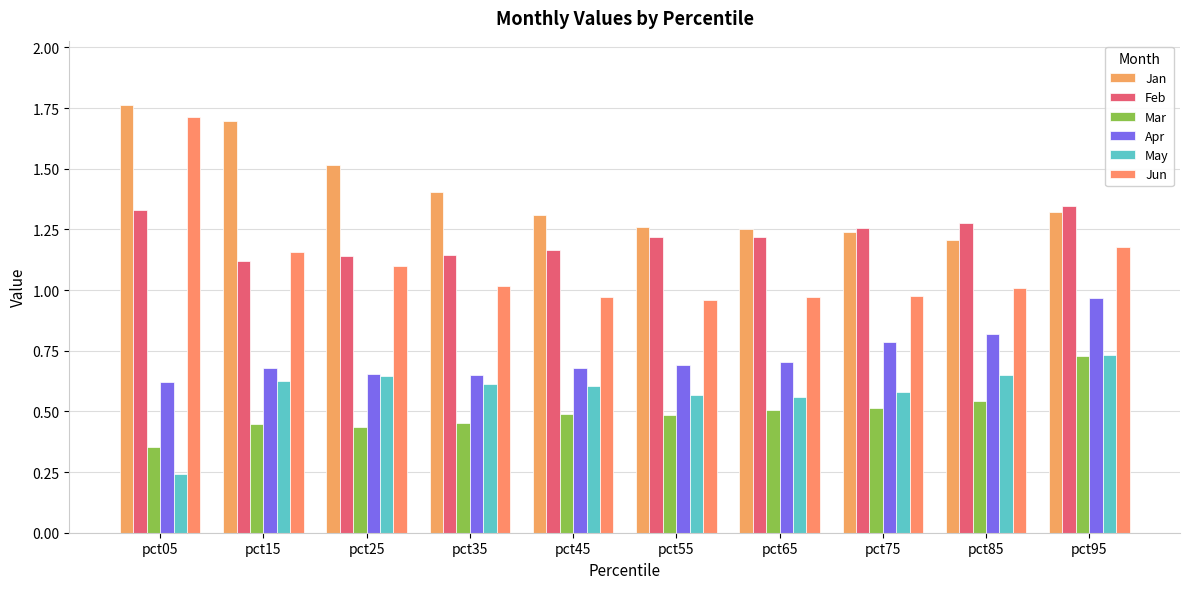

The value of Feb at pct75 is 0.6. True or false?

False